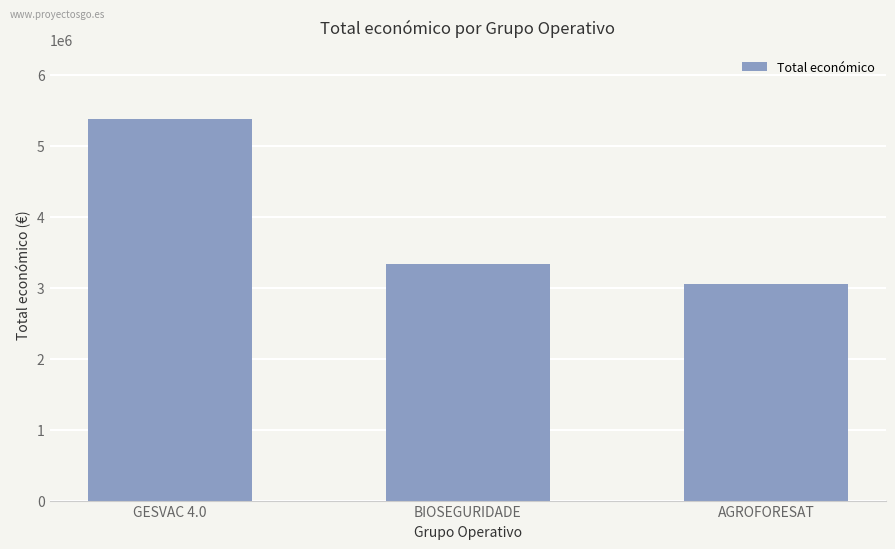

List the labels in order of value, smallest first.

AGROFORESAT, BIOSEGURIDADE, GESVAC 4.0